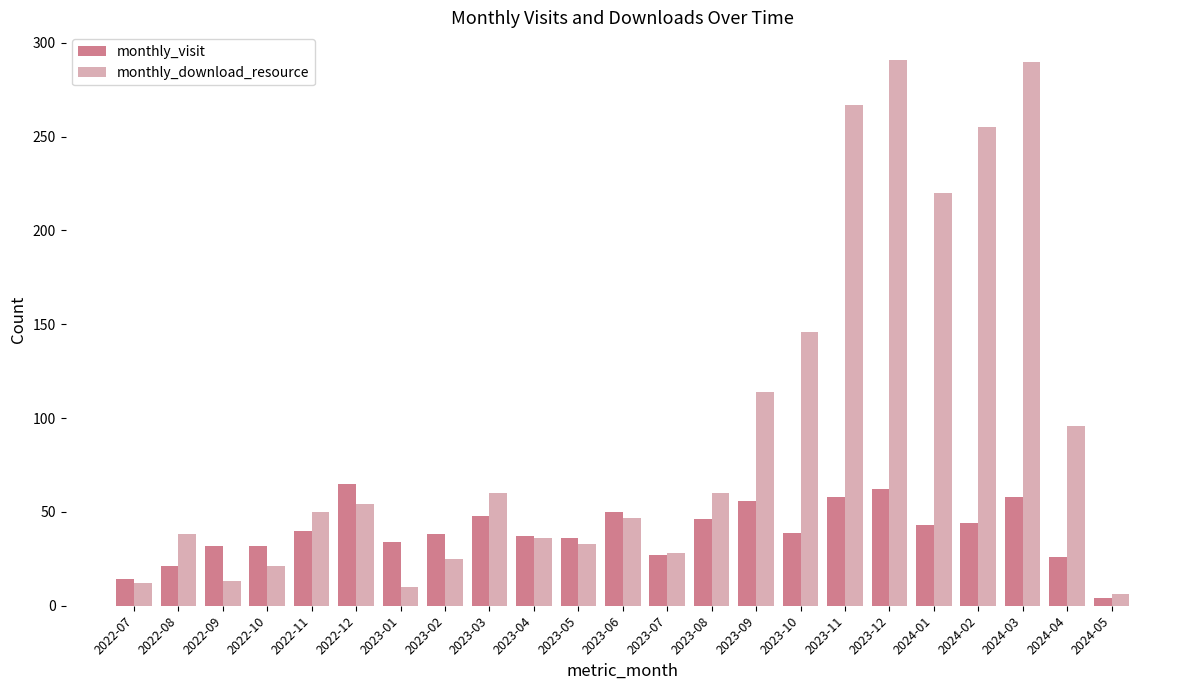

Which series changed the most between 2024-02 and 2024-03?

monthly_download_resource